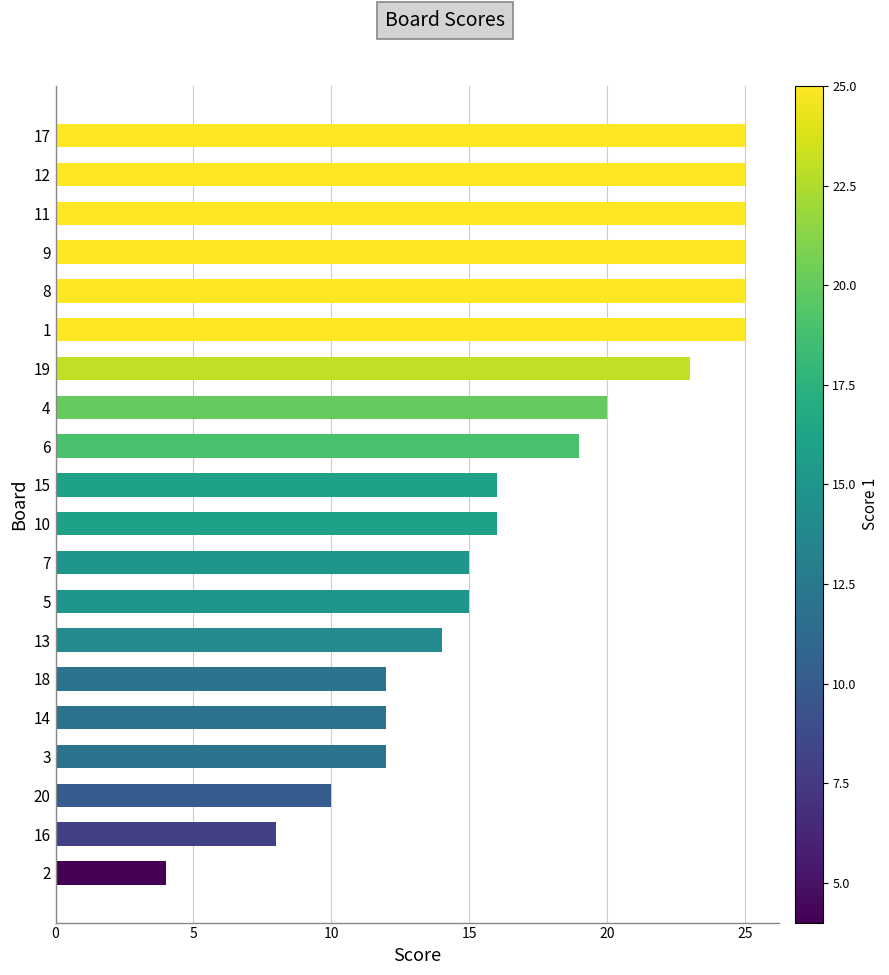

What is the greatest value displayed?

25